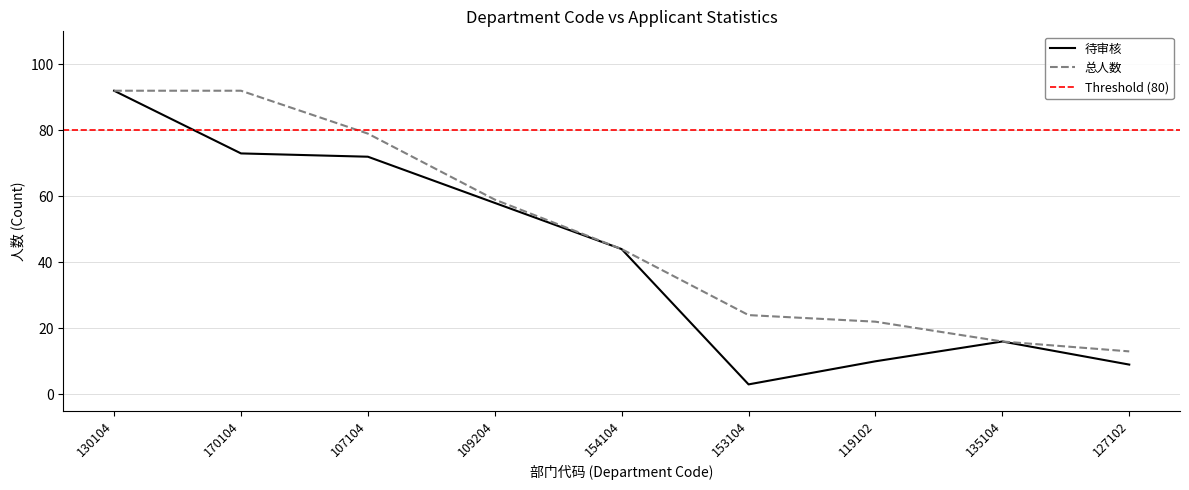

Reading right to left, extract all data points from this chart.

待审核: 9	16	10	3	44	58	72	73	92
总人数: 13	16	22	24	44	59	79	92	92